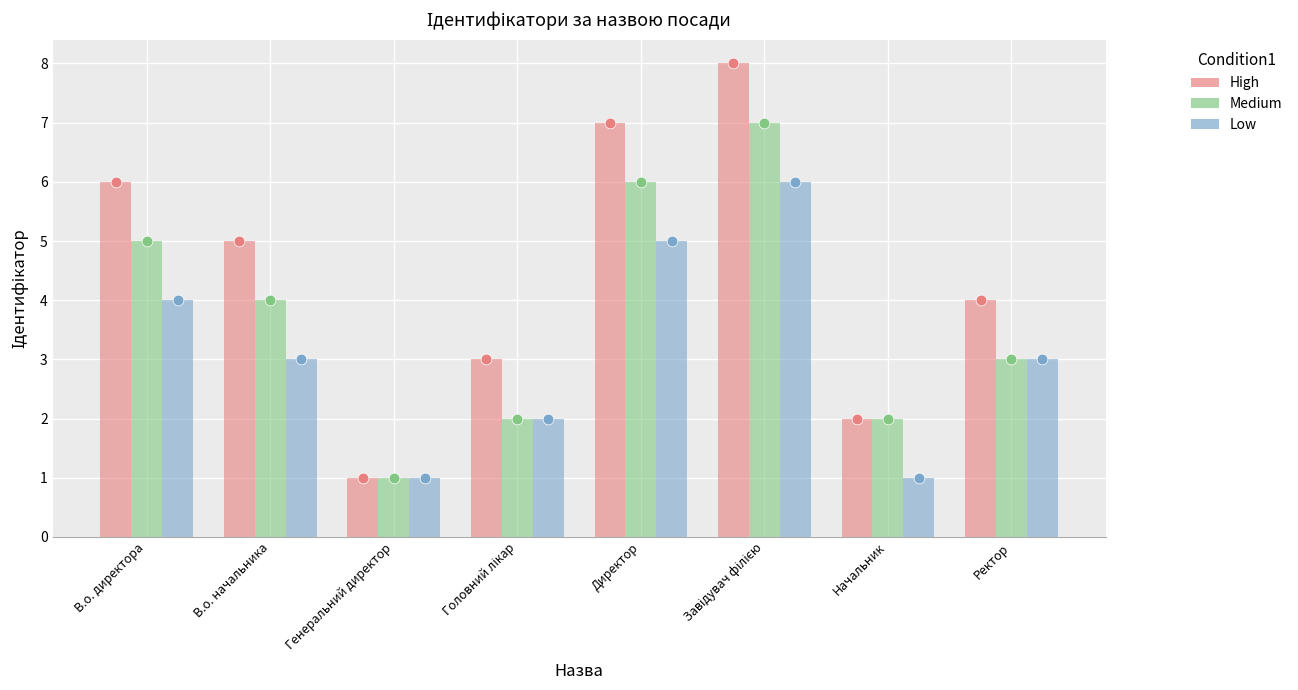

At how many categories does at least one series exceed 3?

5